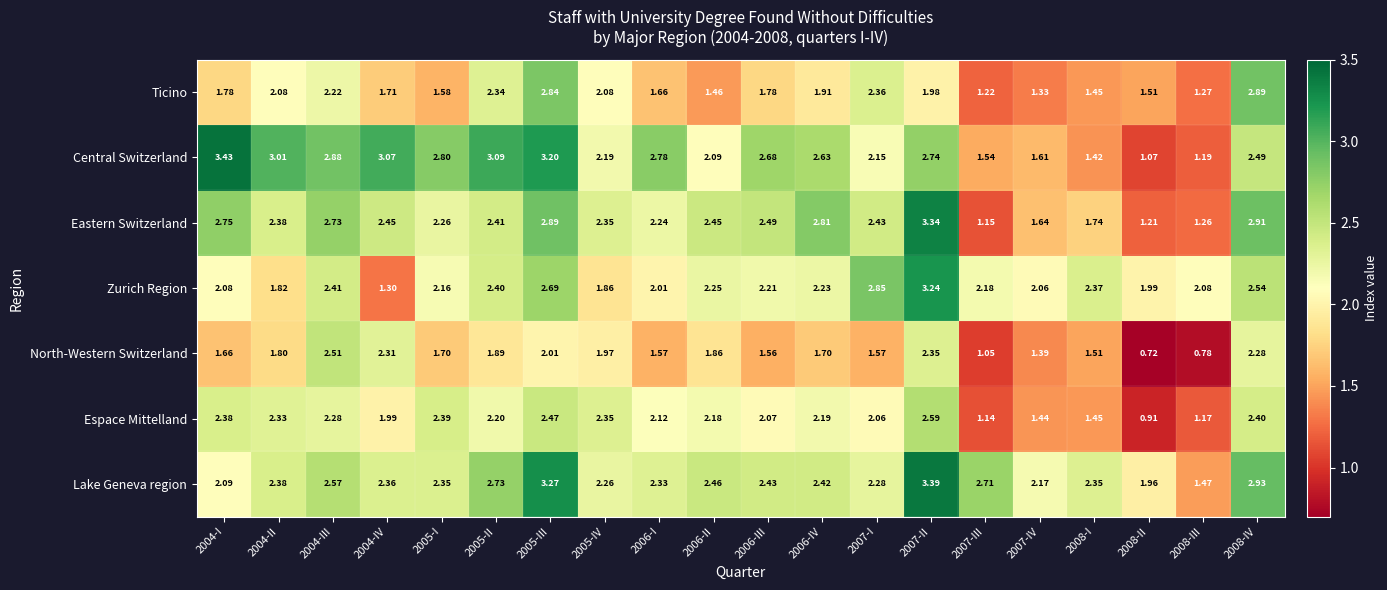

List the series in order of their peak value, lowest first.

North-Western Switzerland, Espace Mittelland, Ticino, Zurich Region, Eastern Switzerland, Lake Geneva region, Central Switzerland